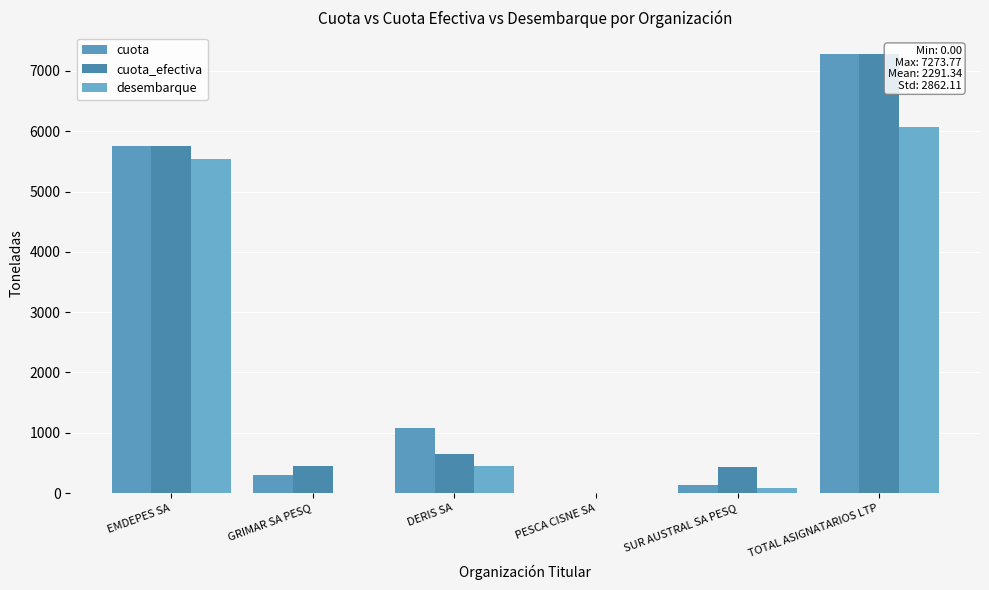

Does the chart contain stacked bars?

No